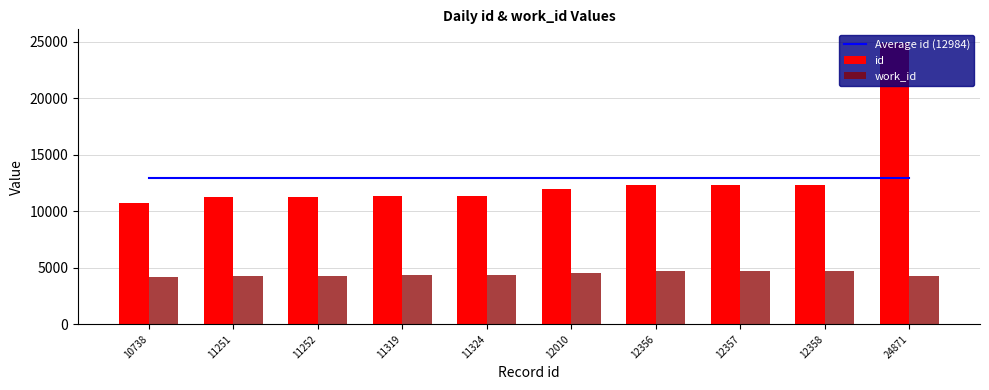

What is the sum of the work_id values at 11324 and 24871?

8646